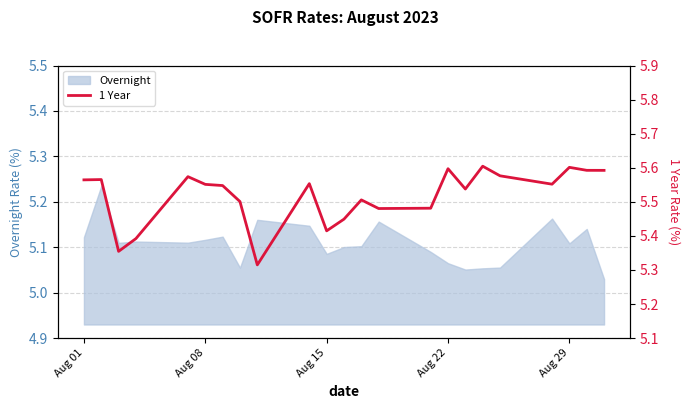

What is the value of the 6th point from the left?

5.6